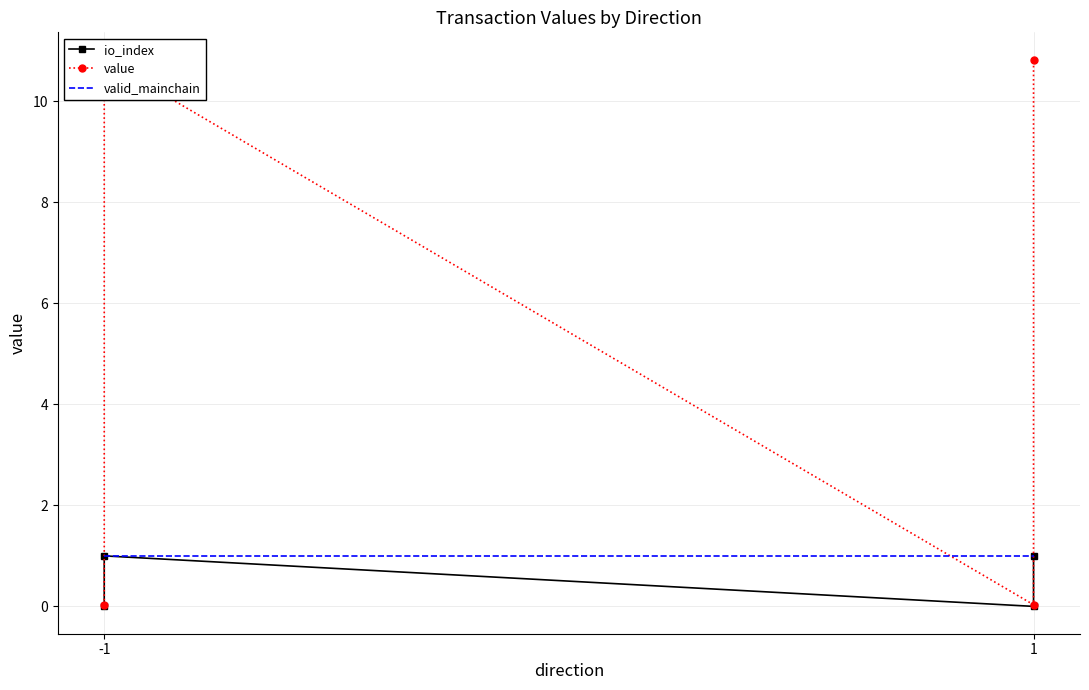

At which category is the sum across all series the highest?

-1